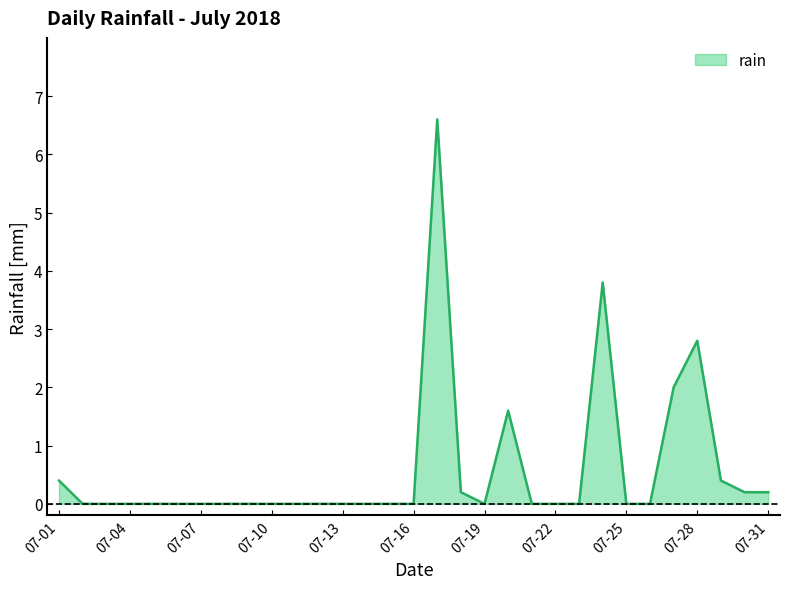

What is the difference between the maximum and minimum values?

6.6